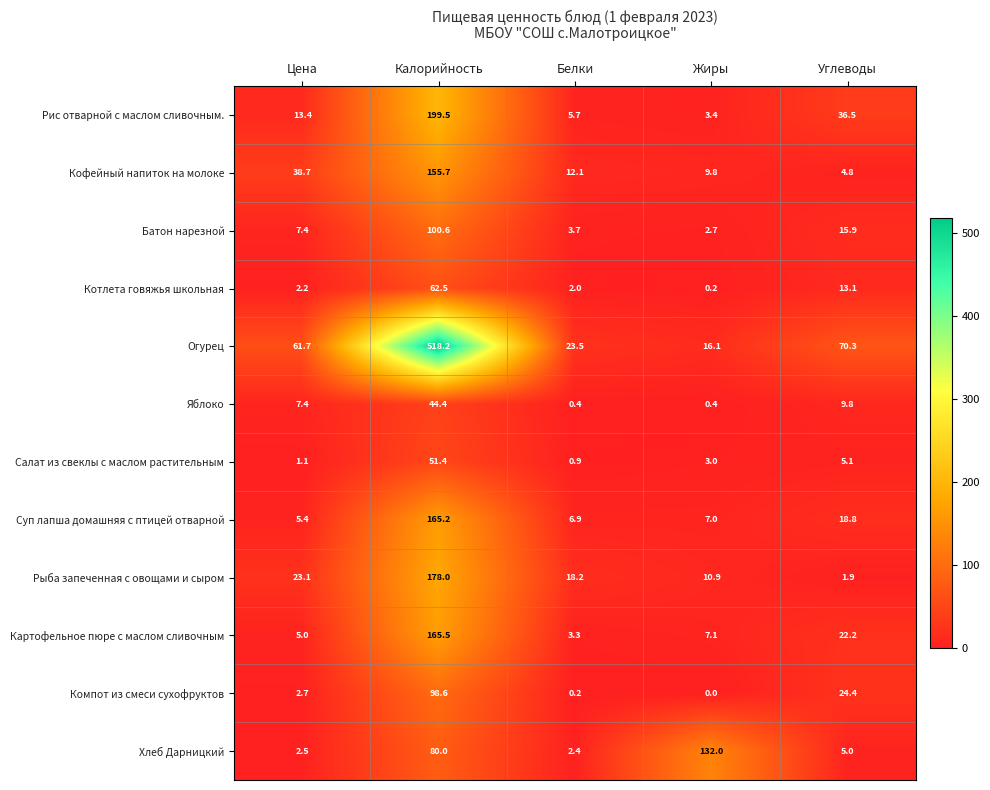

At Углеводы, list the series in order from smallest to largest.

Рыба запеченная с овощами и сыром, Кофейный напиток на молоке, Хлеб Дарницкий, Салат из свеклы с маслом растительным, Яблоко, Котлета говяжья школьная, Батон нарезной, Суп лапша домашняя с птицей отварной, Картофельное пюре с маслом сливочным, Компот из смеси сухофруктов, Рис отварной с маслом сливочным., Огурец